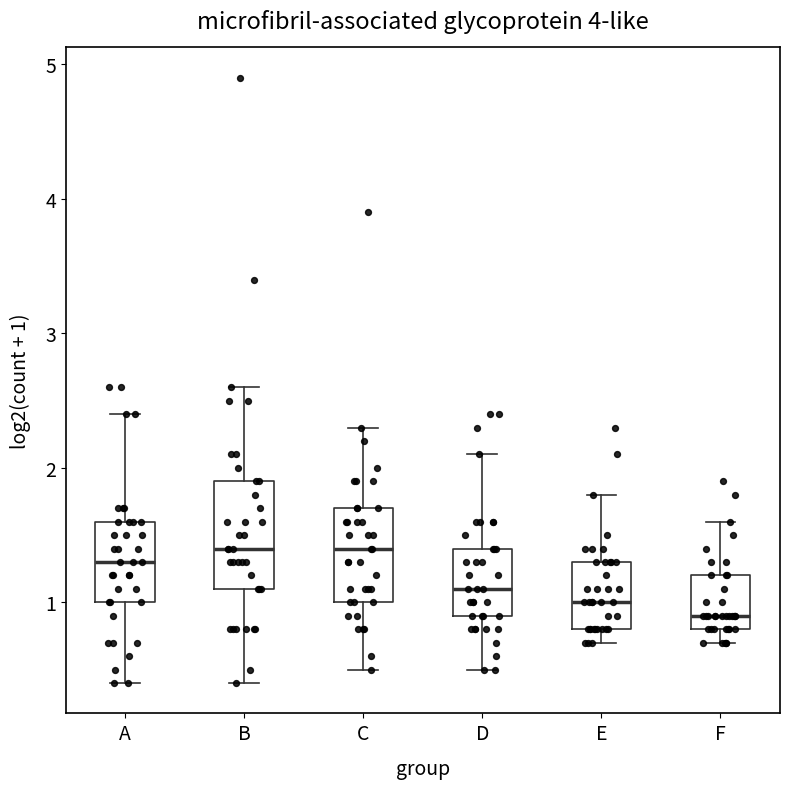

Reading left to right, read every box against the y-axis: the position of its median line, the range the box covers, and the ends of its whiskers. The values are not printed on the chart, so give them approximately, as read against the axis.

A: median 1.3, box 1.0 to 1.6, whiskers 0.4 to 2.4
B: median 1.4, box 1.1 to 1.9, whiskers 0.4 to 2.6
C: median 1.4, box 1.0 to 1.7, whiskers 0.5 to 2.3
D: median 1.1, box 0.9 to 1.4, whiskers 0.5 to 2.1
E: median 1.0, box 0.8 to 1.3, whiskers 0.7 to 1.8
F: median 0.9, box 0.8 to 1.2, whiskers 0.7 to 1.6